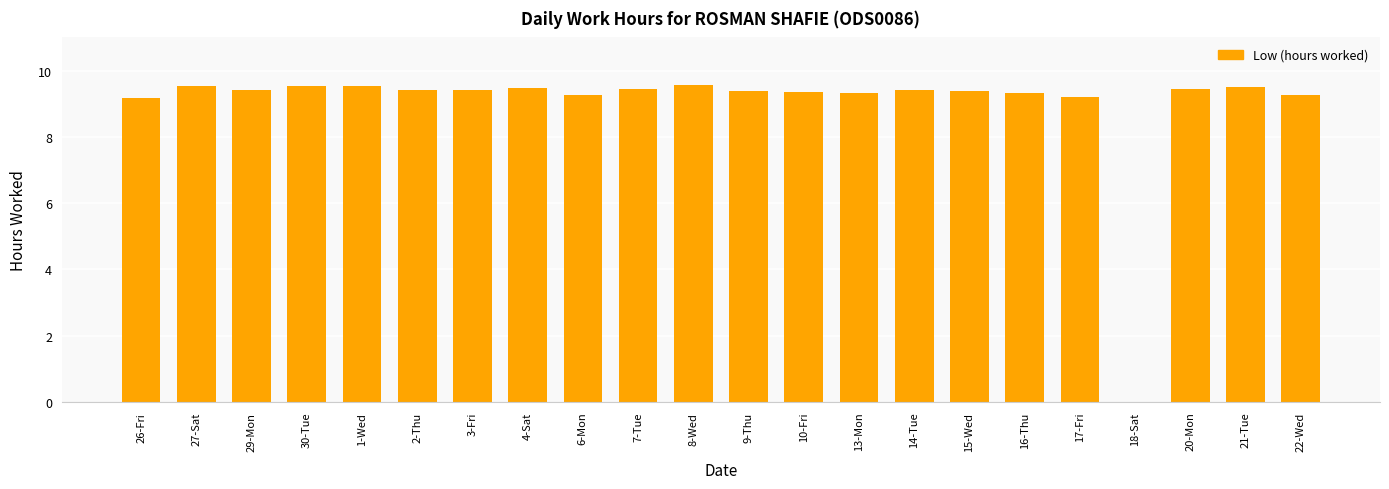

The value at 2-Thu is 9.4. True or false?

True